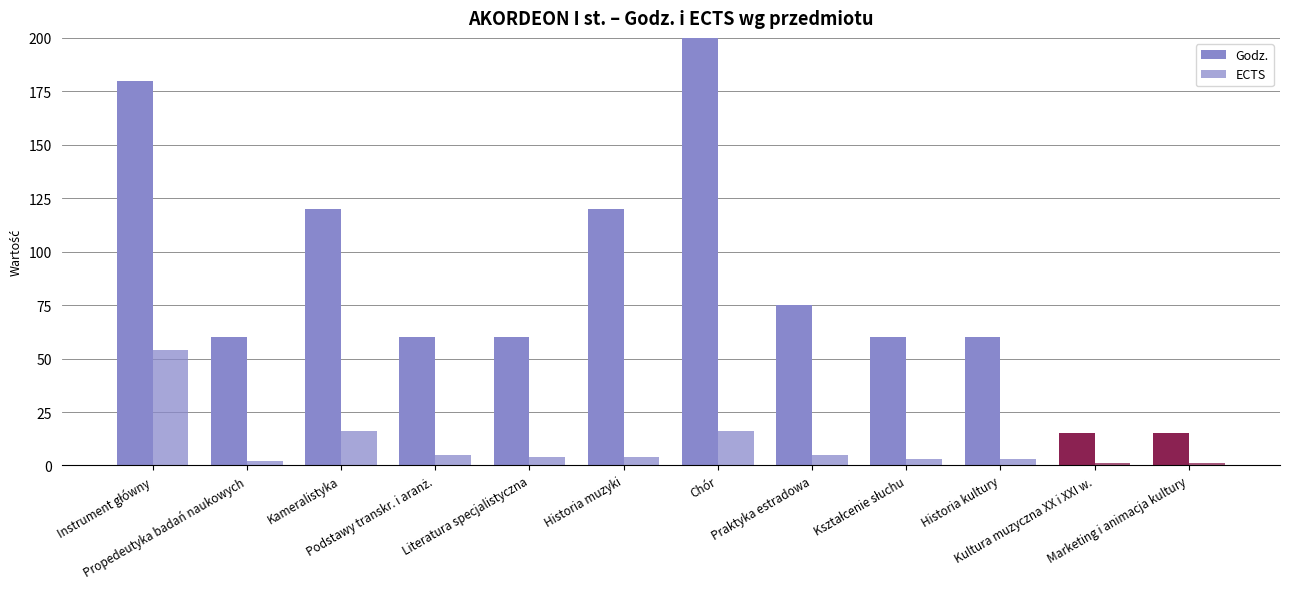

What is the total value across all series at Kształcenie słuchu?

63